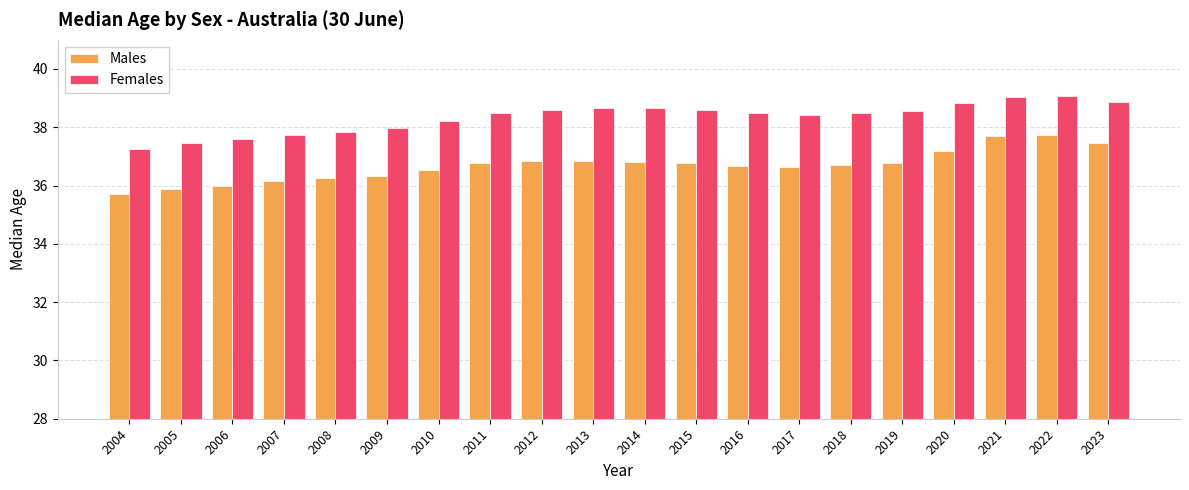

Is the value of Males at 2004 greater than the value of Females at 2007?

No